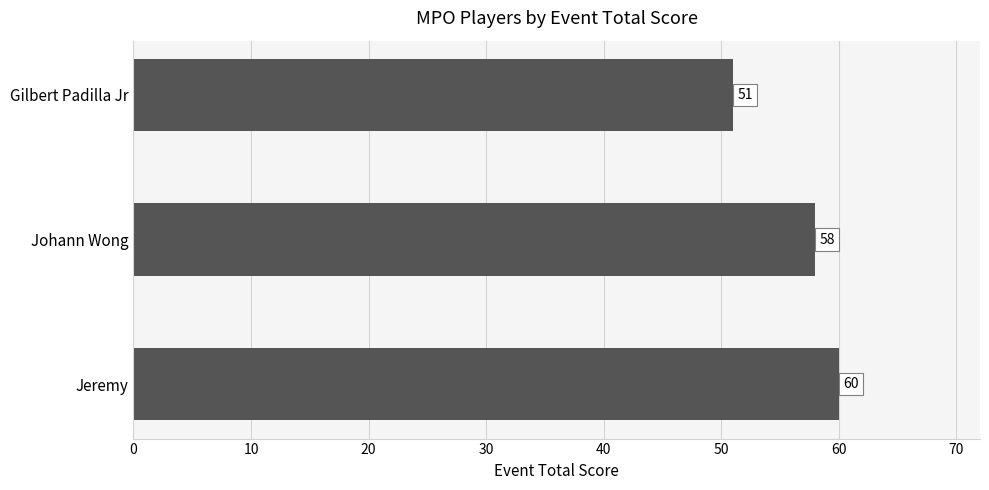

Reading bottom to top, extract all data points from this chart.

60	58	51